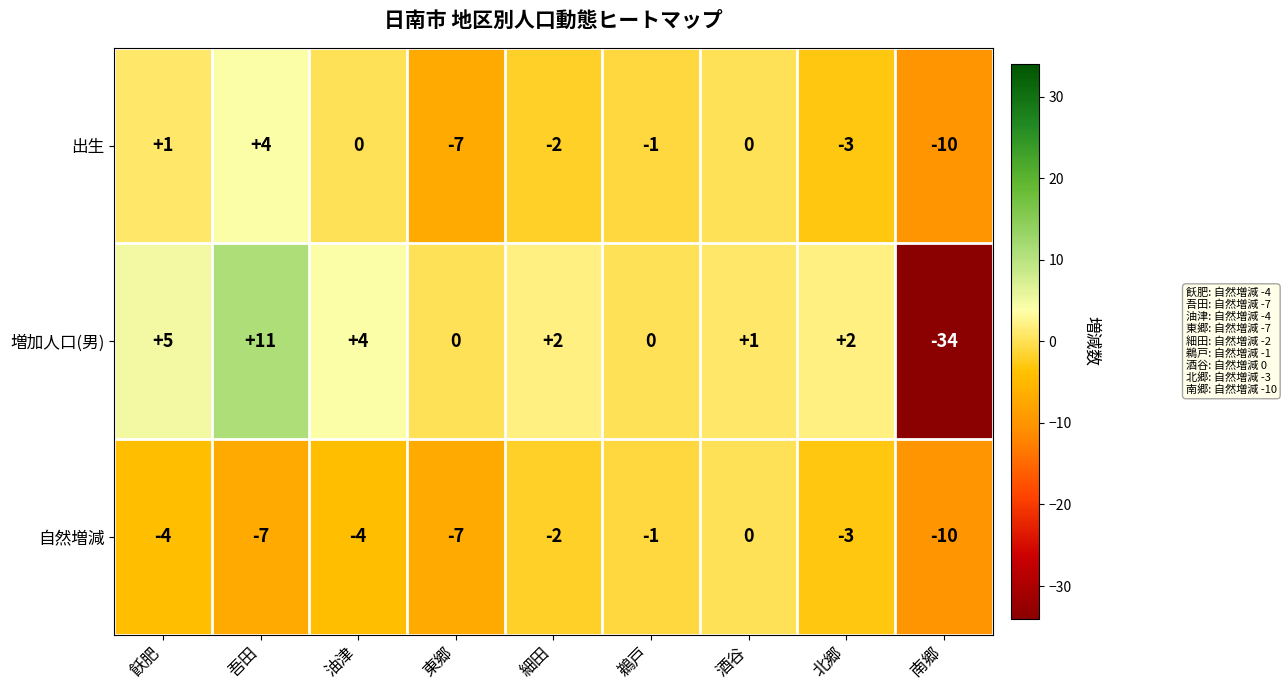

How many values in the 出生 series exceed -1?

4